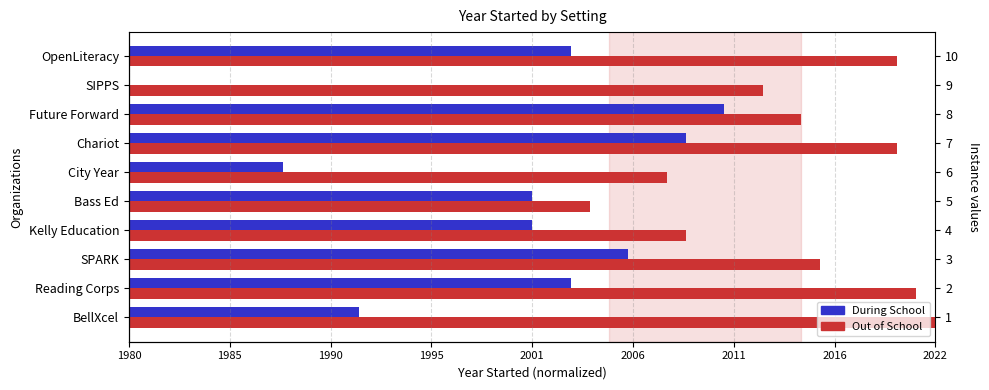

Between Future Forward and SPARK, which is larger?

Future Forward